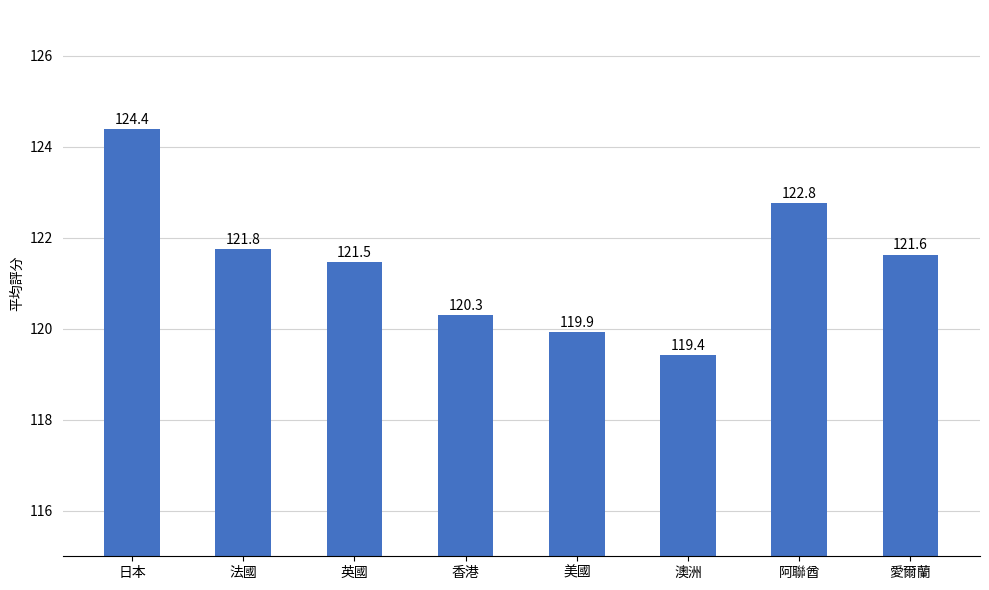

What is the smallest value displayed?

119.4